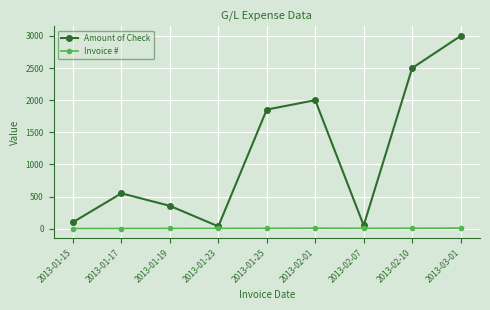

How many values in the Amount of Check series are below 550?

4